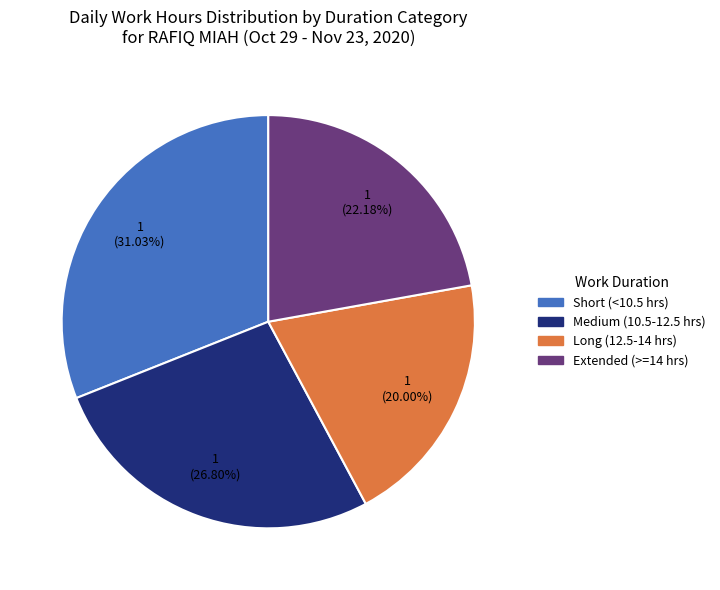

Does any single category account for the majority?

No